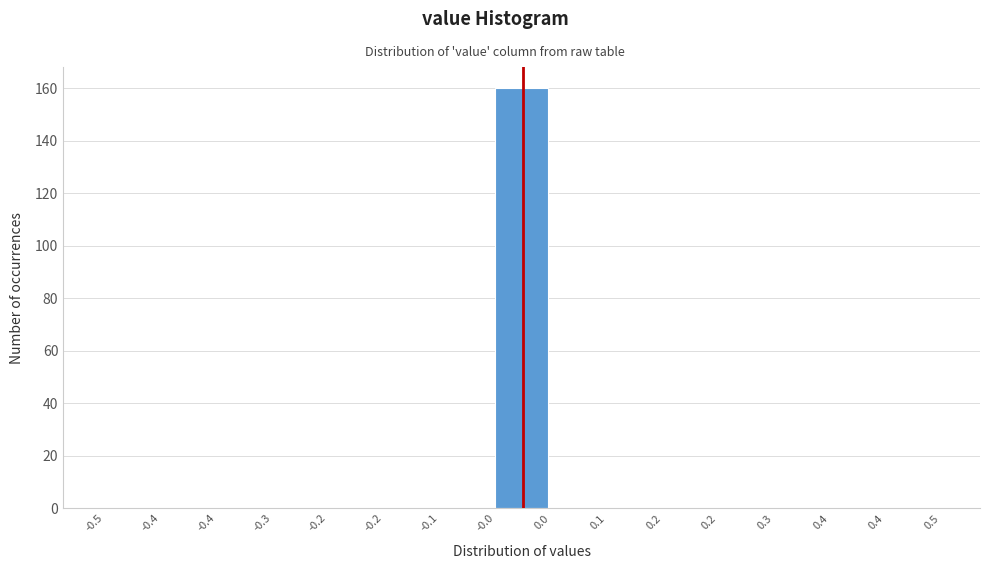

How many series are shown in this chart?

1